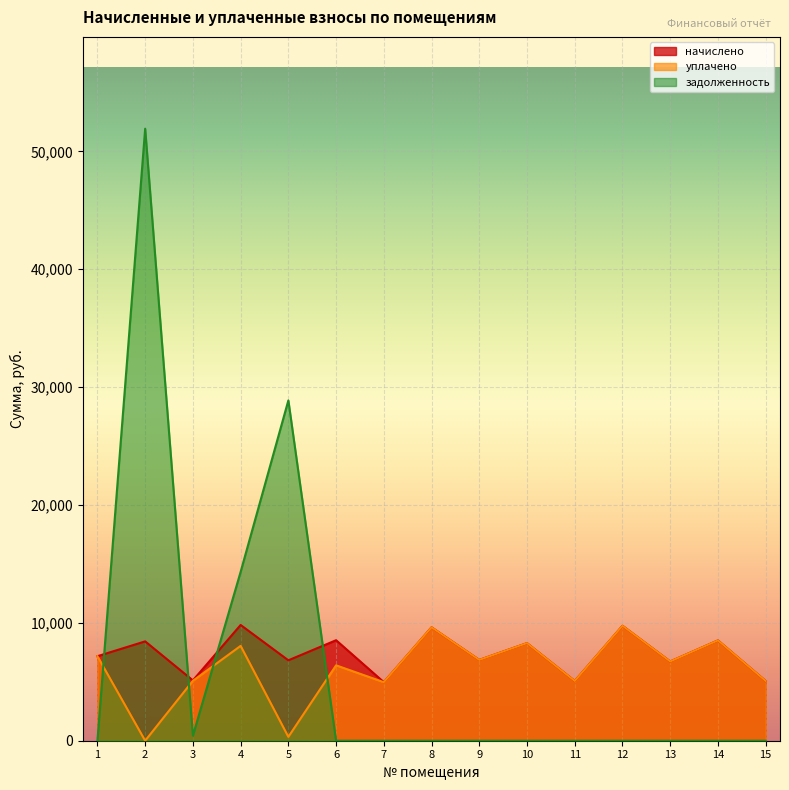

Which series has the widest spread of values?

задолженность